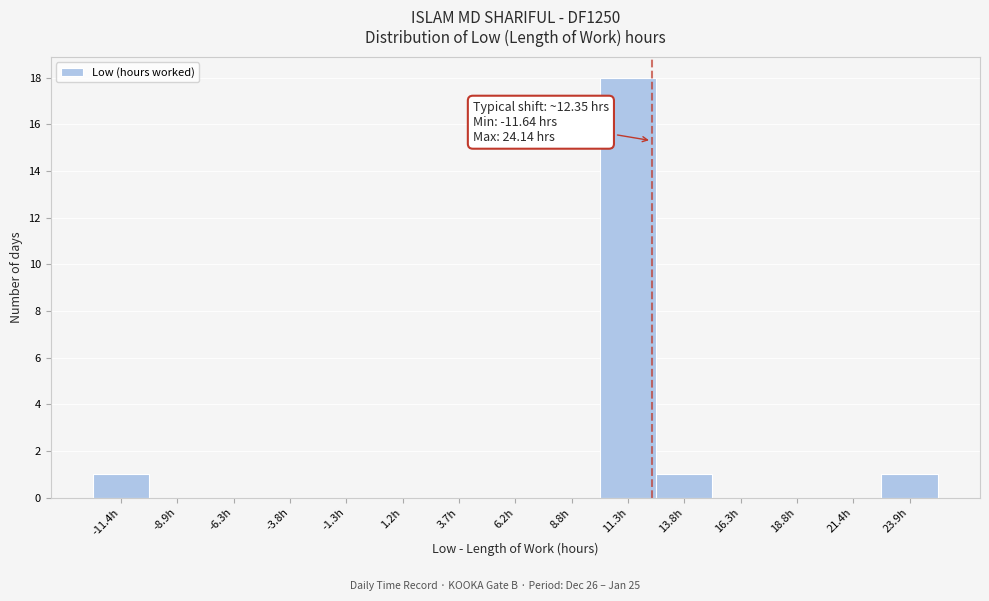

Over which range of the x-axis is the bar tallest?

10.0 to 12.5